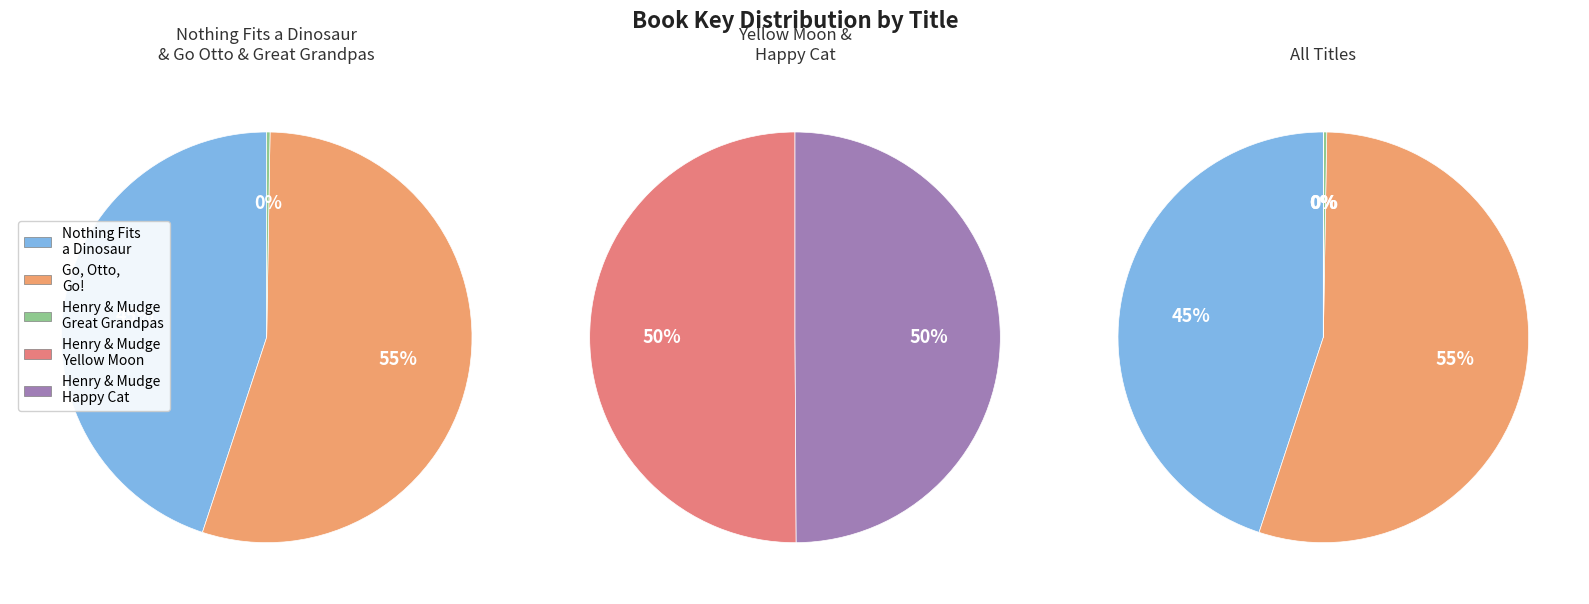

Is there any slice that represents more than half of the pie?

Yes